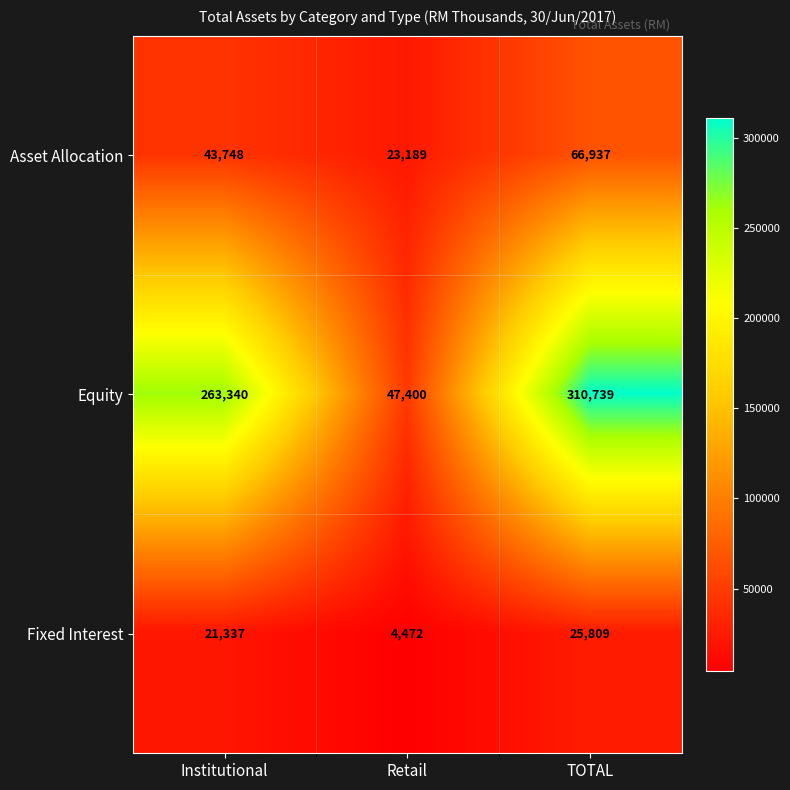

Reading right to left, transcribe all the data shown in this chart.

Asset Allocation: 66937	23189	43748
Equity: 310739	47400	263340
Fixed Interest: 25809	4472	21337